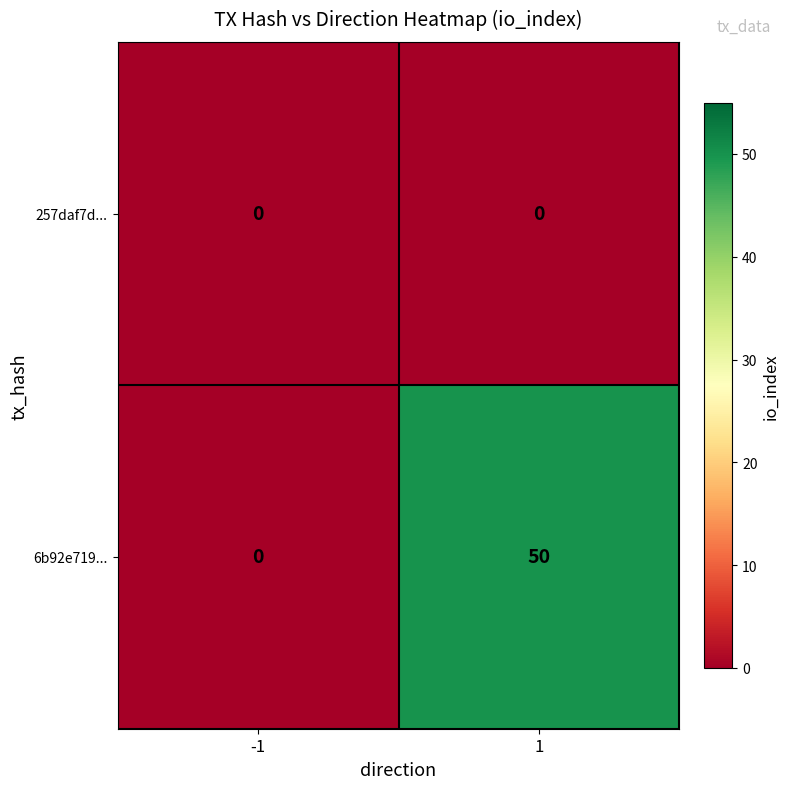

Rank the series by their average value, from highest to lowest.

6b92e719..., 257daf7d...